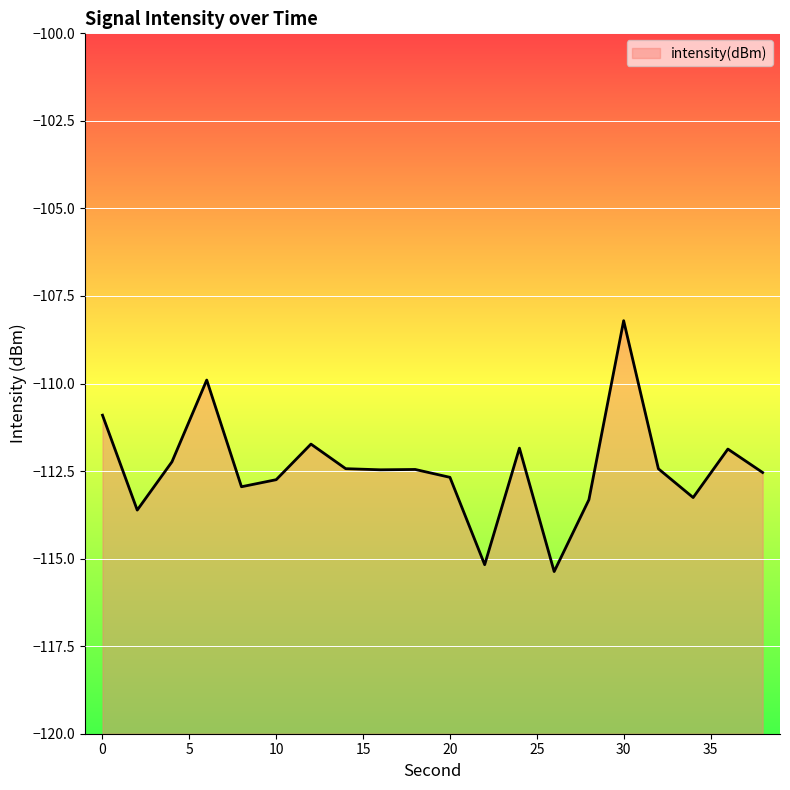

How many distinct data groups are displayed?

1